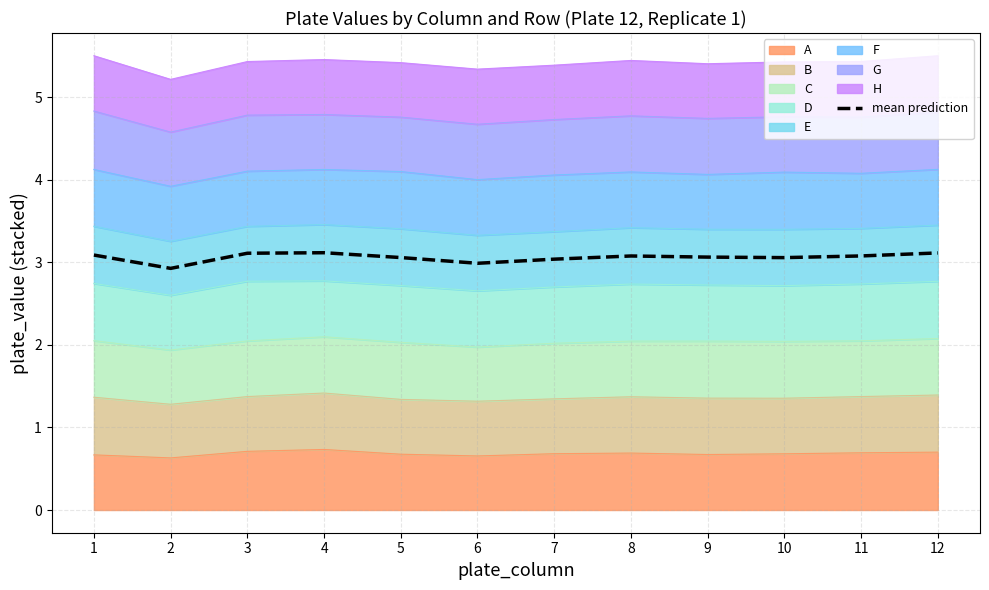

List the labels in order of value, smallest first.

2, 6, 7, 10, 5, 9, 8, 11, 1, 3, 12, 4